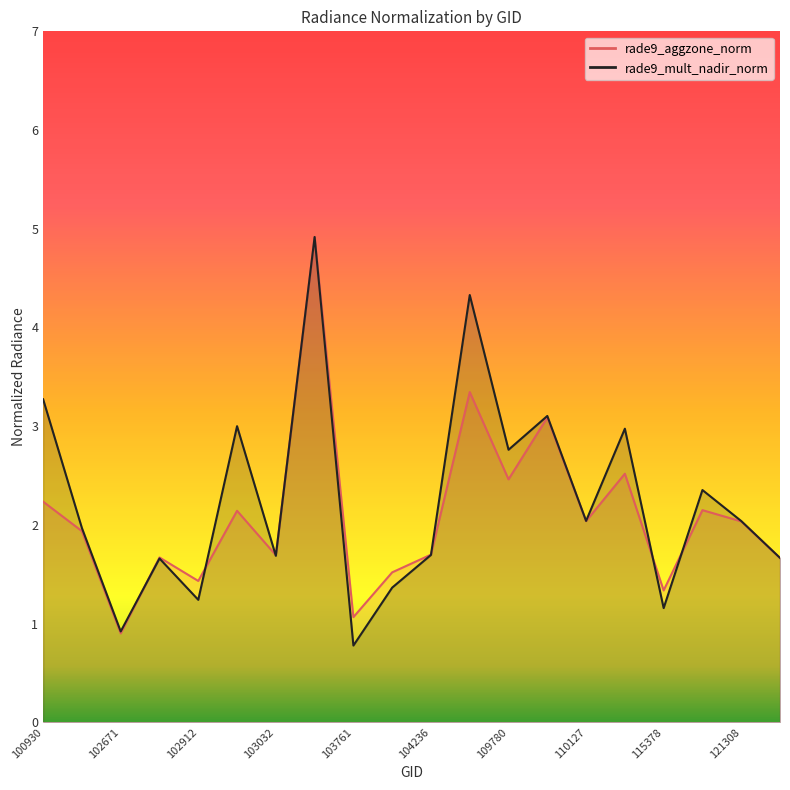

At how many categories does at least one series exceed 4?

2